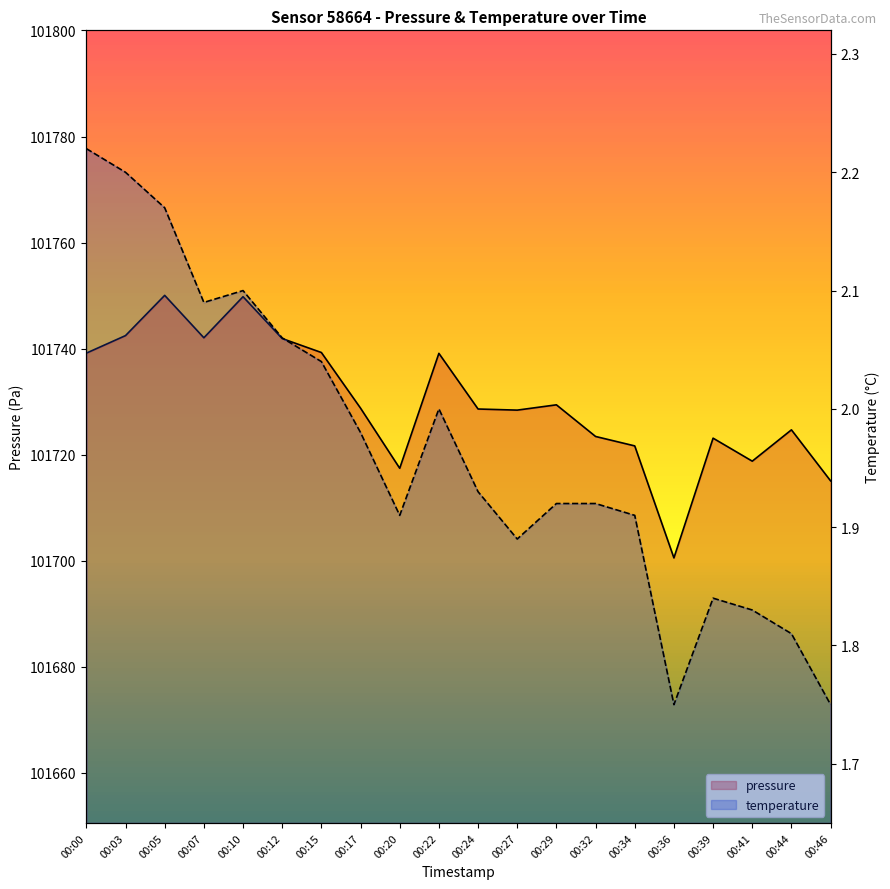

What are all the series names shown in the legend?

pressure, temperature